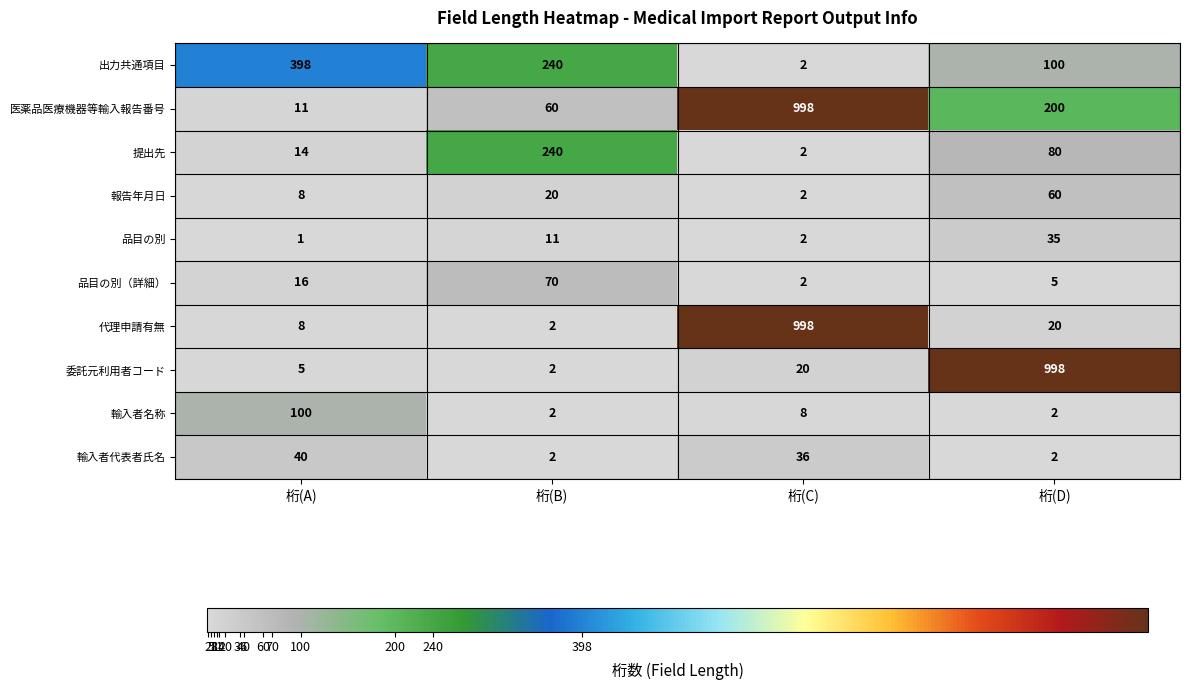

What is the highest value of the 報告年月日 series?

60